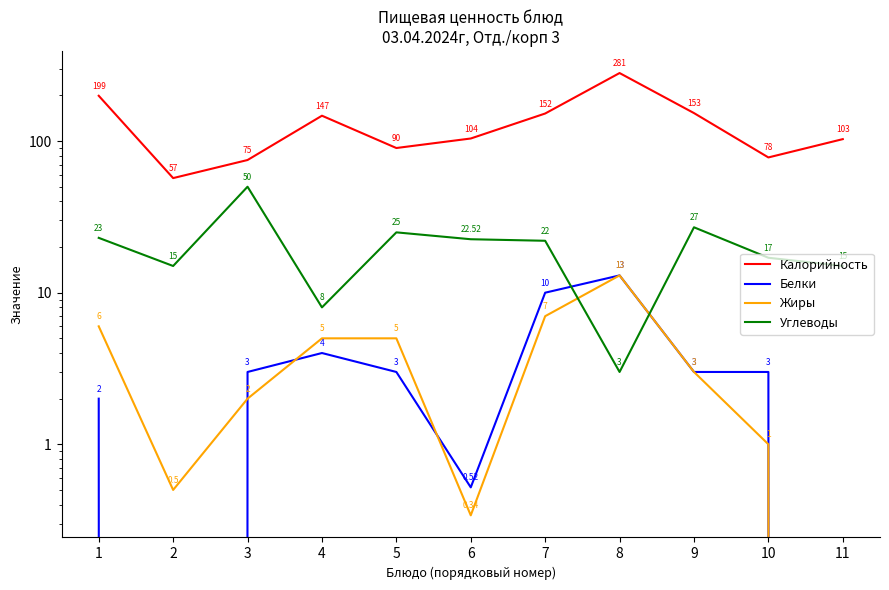

How many series are shown in this chart?

4